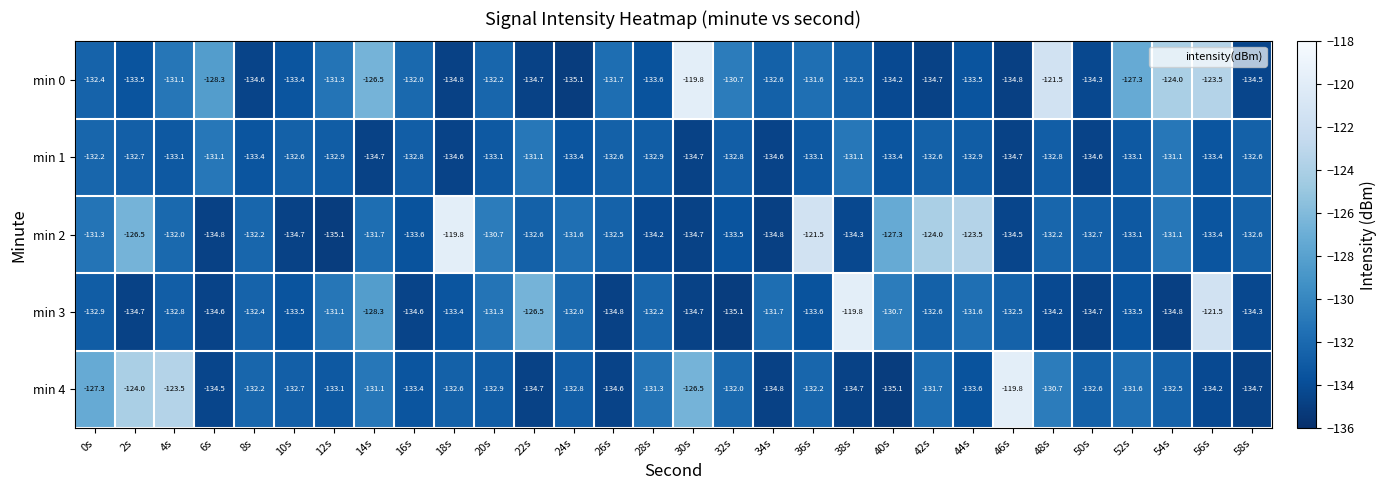

Which series has the largest total across all categories?

min 0